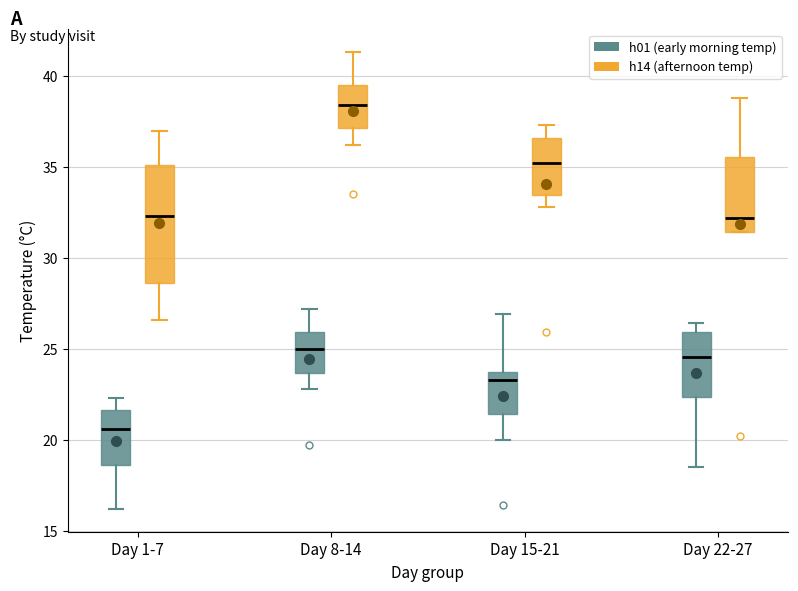

Which box is the tallest, from its lower edge to its upper edge?

Day 1-7 (h14 (afternoon temp))